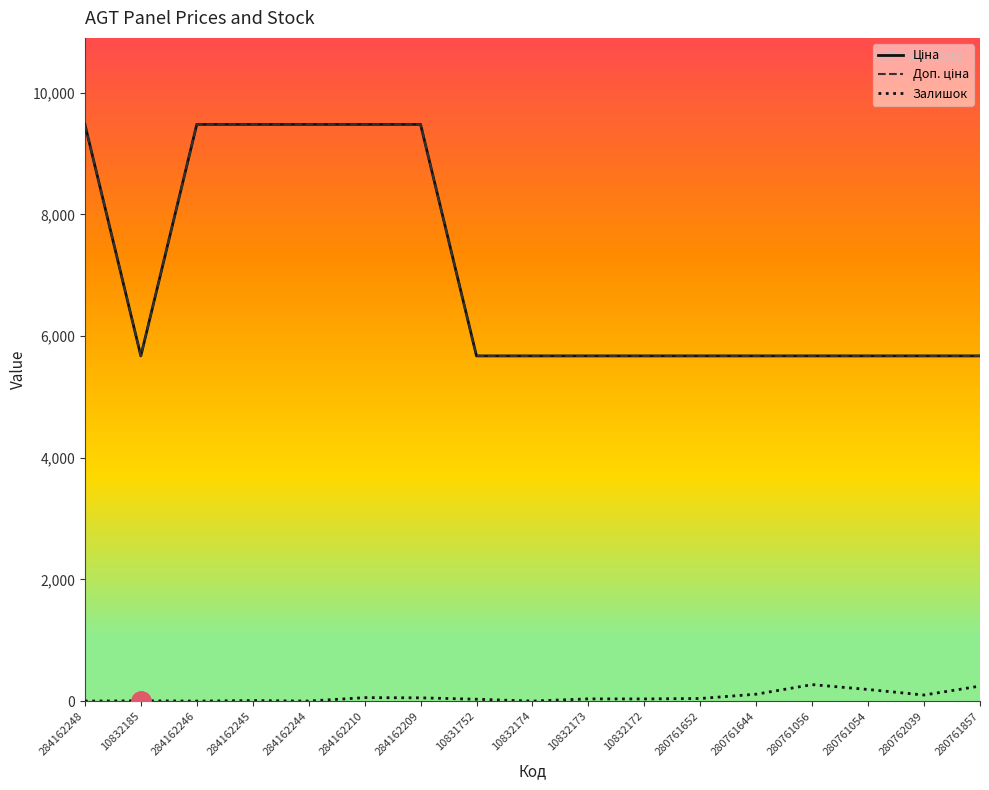

Is this an area chart (filled region under the line)?

No